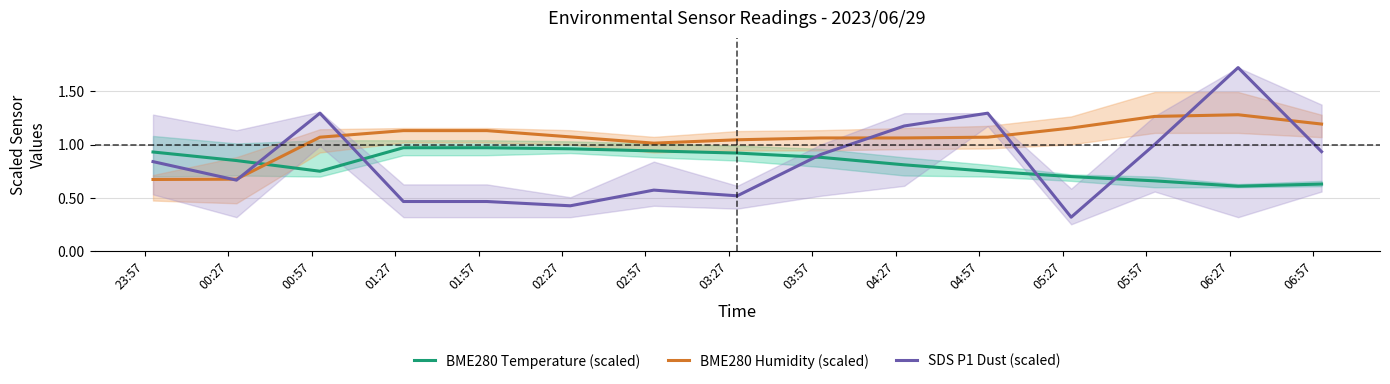

True or false: BME280 Humidity (scaled) and BME280 Temperature (scaled) cross at least once.

True